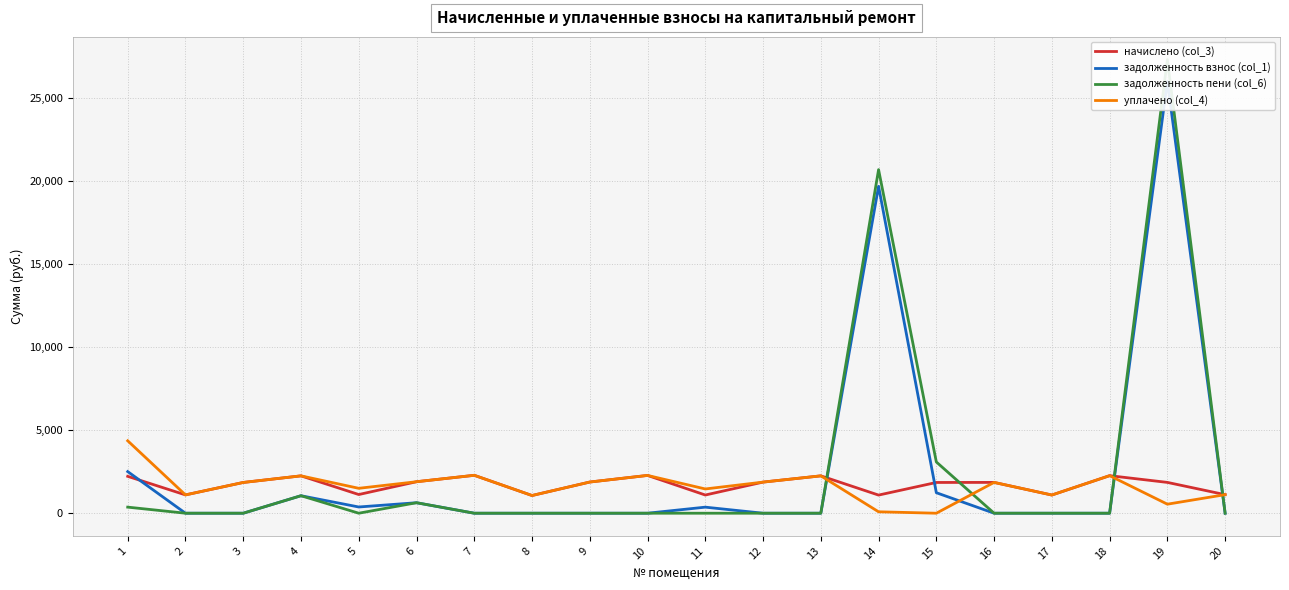

What is the value of the задолженность взнос (col_1) point at the 6th from the left?

631.7